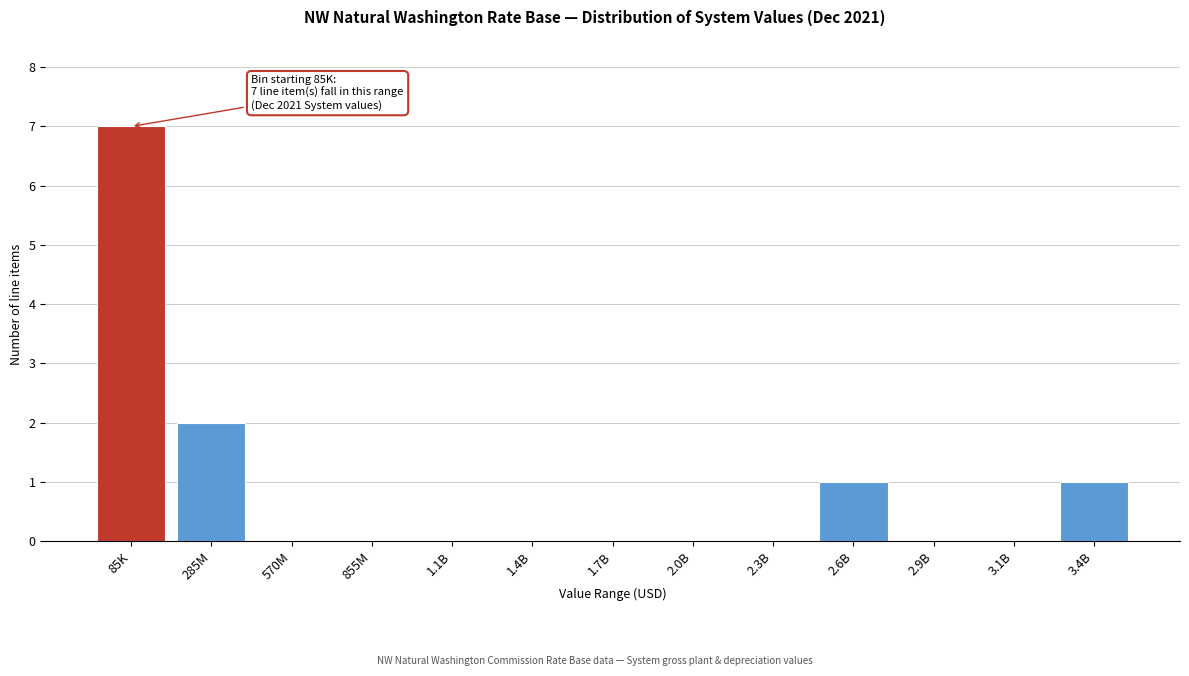

Reading right to left, extract all data points from this chart.

3.4B=1	3.1B=0	2.9B=0	2.6B=1	2.3B=0	2.0B=0	1.7B=0	1.4B=0	1.1B=0	855M=0	570M=0	285M=2	85K=7